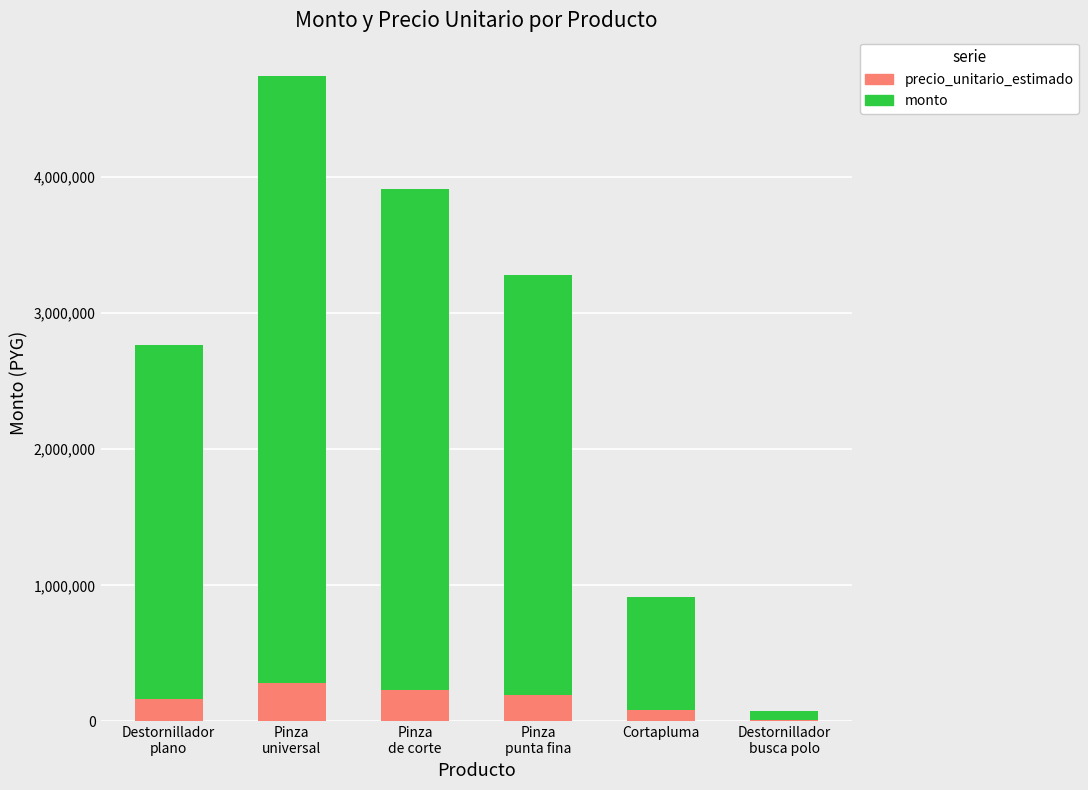

Is it true that precio_unitario_estimado equals 279000 at Pinza
universal?

True